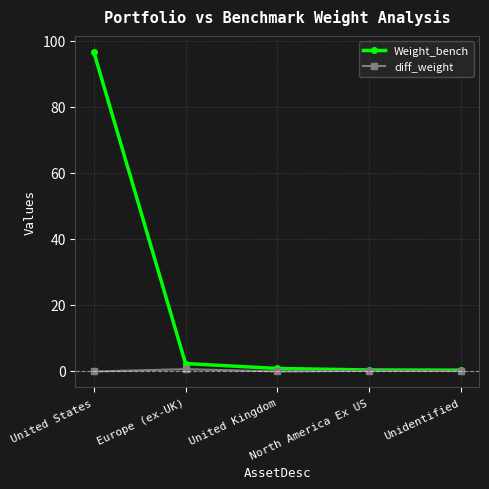

List the series in order of their overall mean, lowest first.

diff_weight, Weight_bench